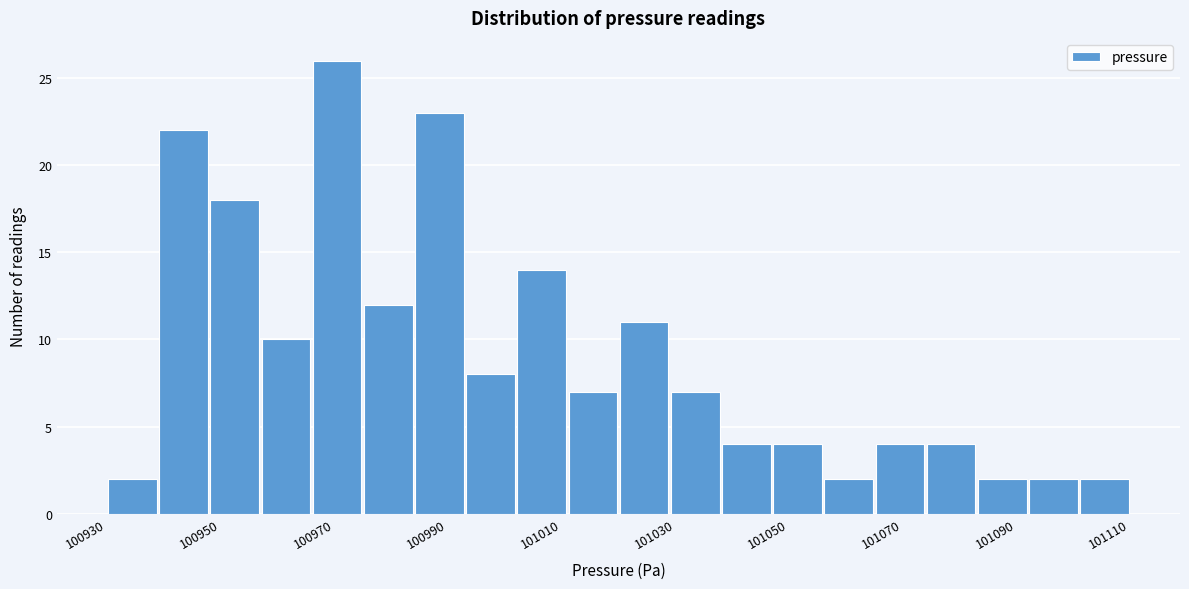

How tall is the bar that spans 100930 to 100939 on the x-axis? Neither the bar edges nor the heights are printed on the chart, so give them approximately, as read against the axes.

2